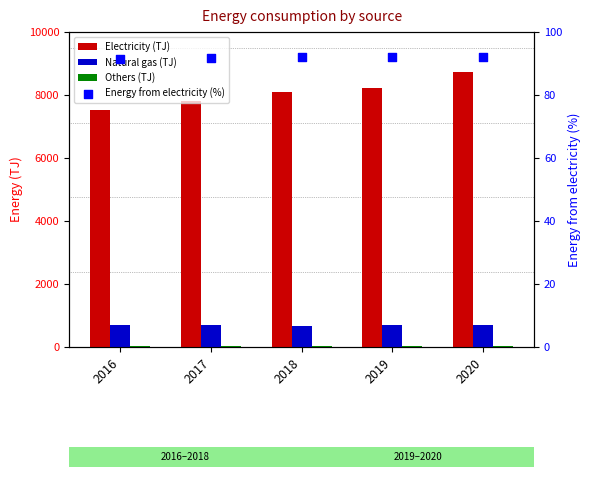

At how many categories does at least one series exceed 5086?

5